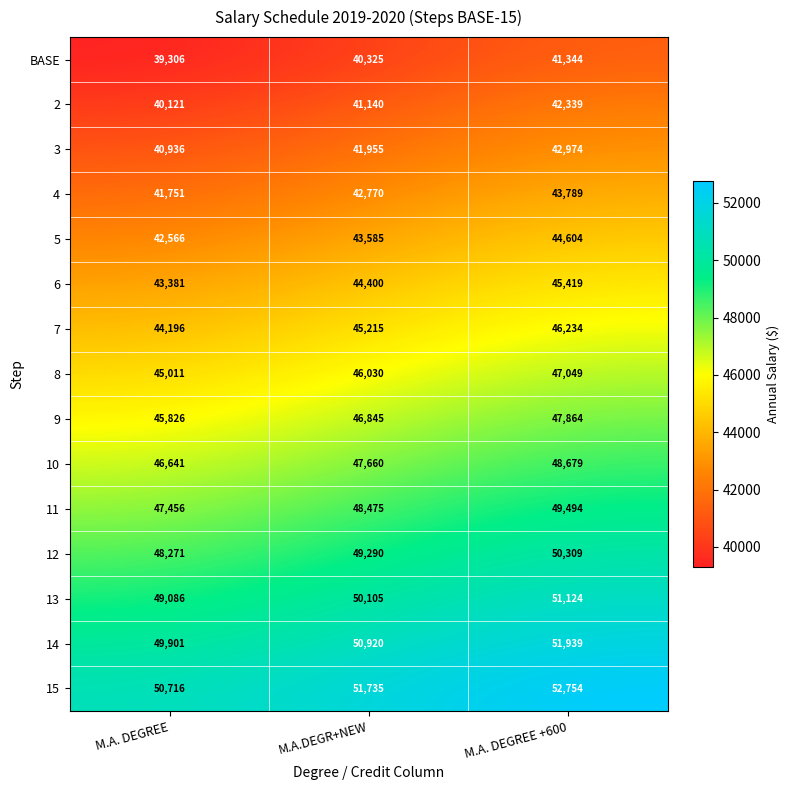

What is the total value across all series at M.A.DEGR+NEW?

690450